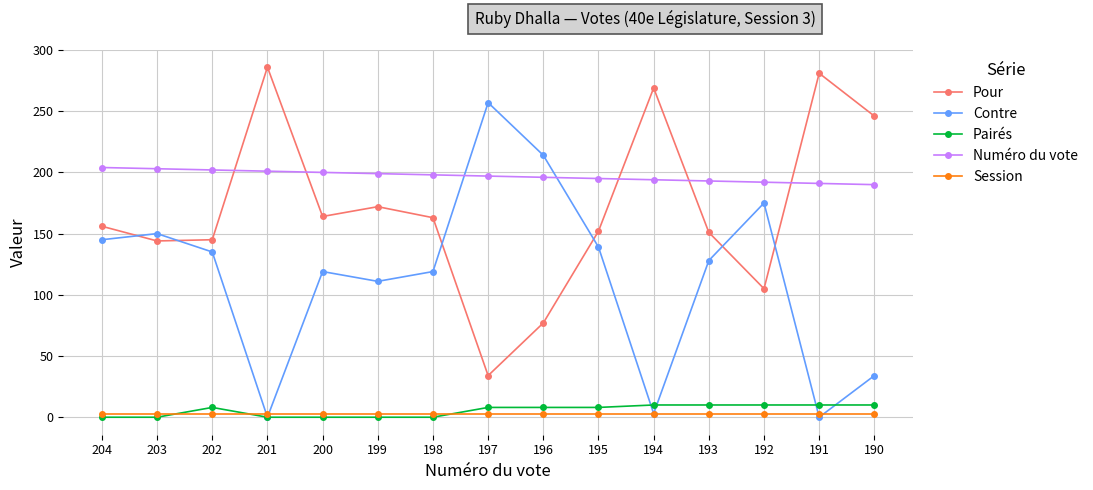

What is the difference between the highest and lowest values at 191?

281